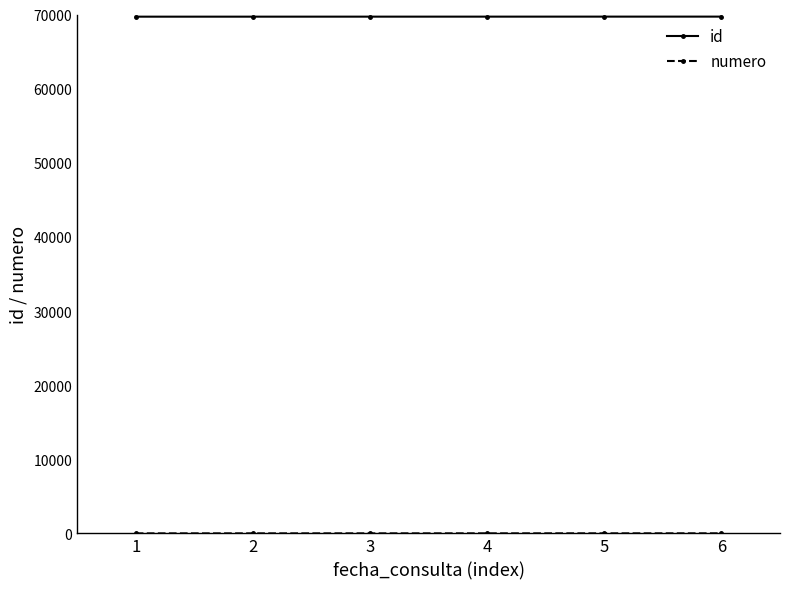

What is the lowest value of the id series?

69707